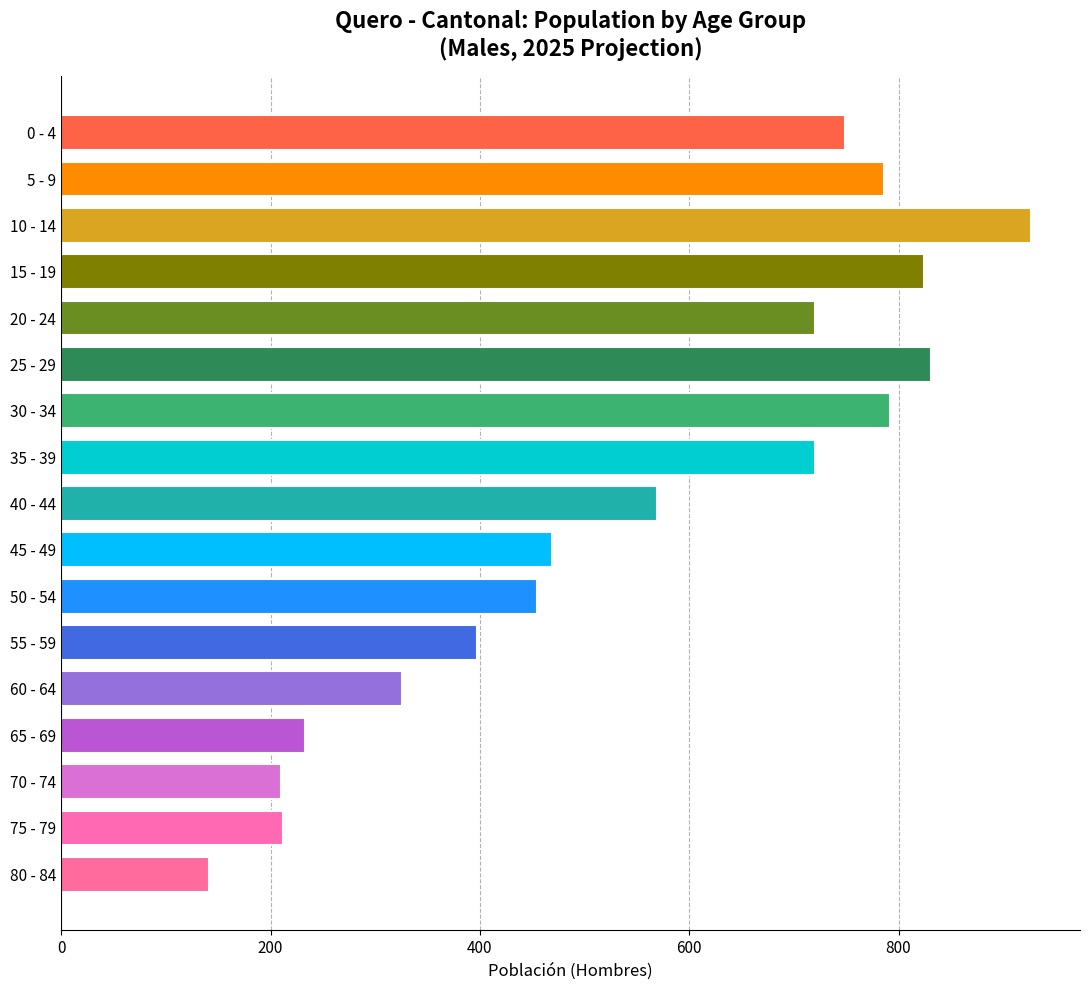

Is it true that the value at 15 - 19 is 824?

True